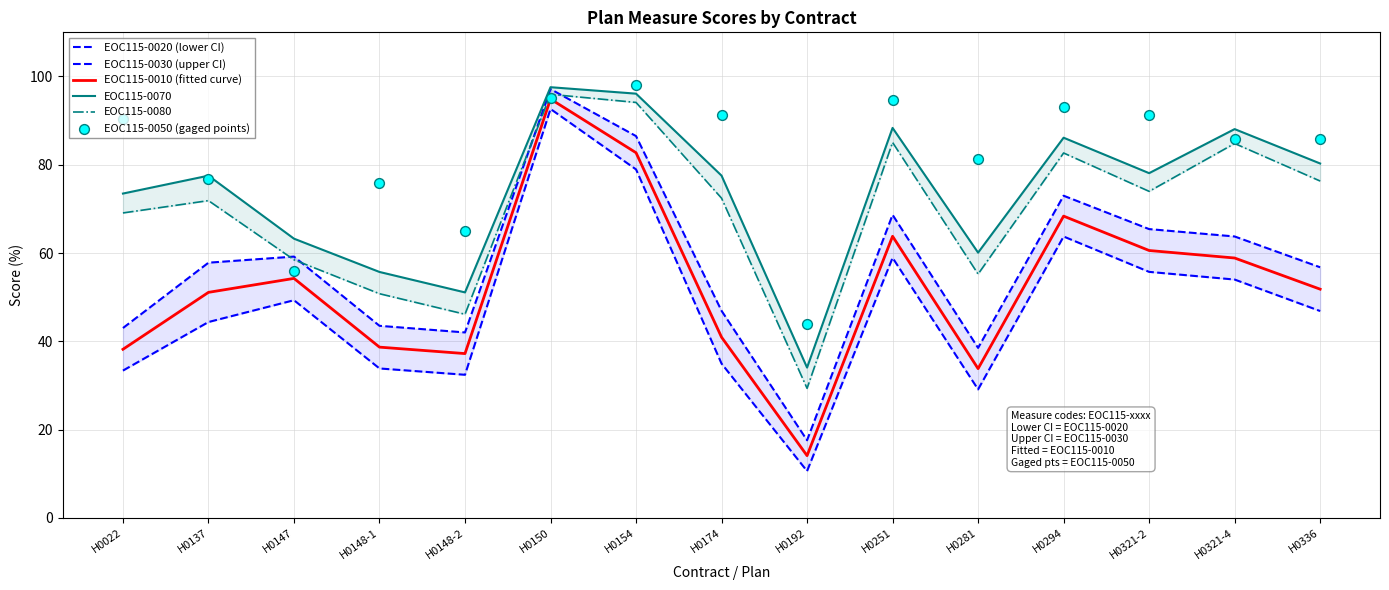

At which category is the sum across all series the highest?

H0150